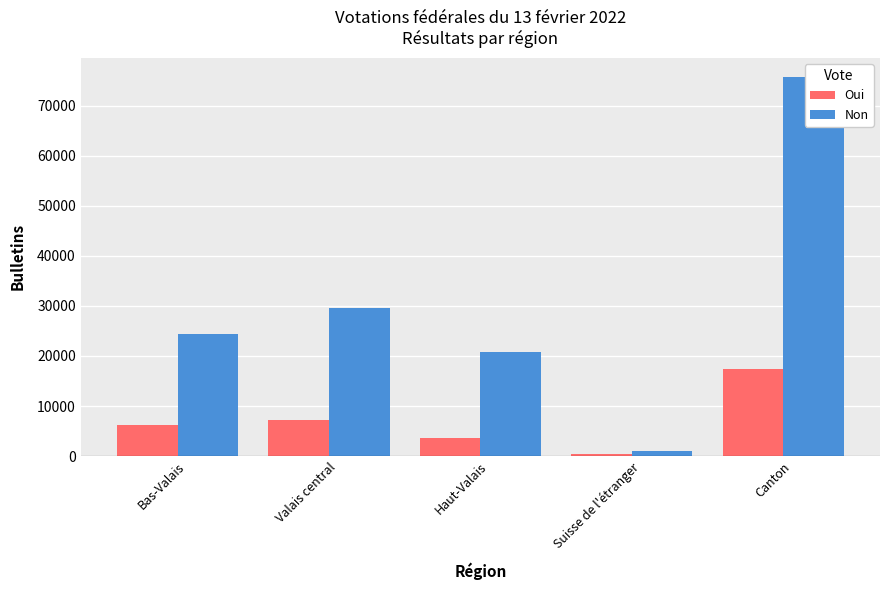

What is the total value across all series at Valais central?

36880